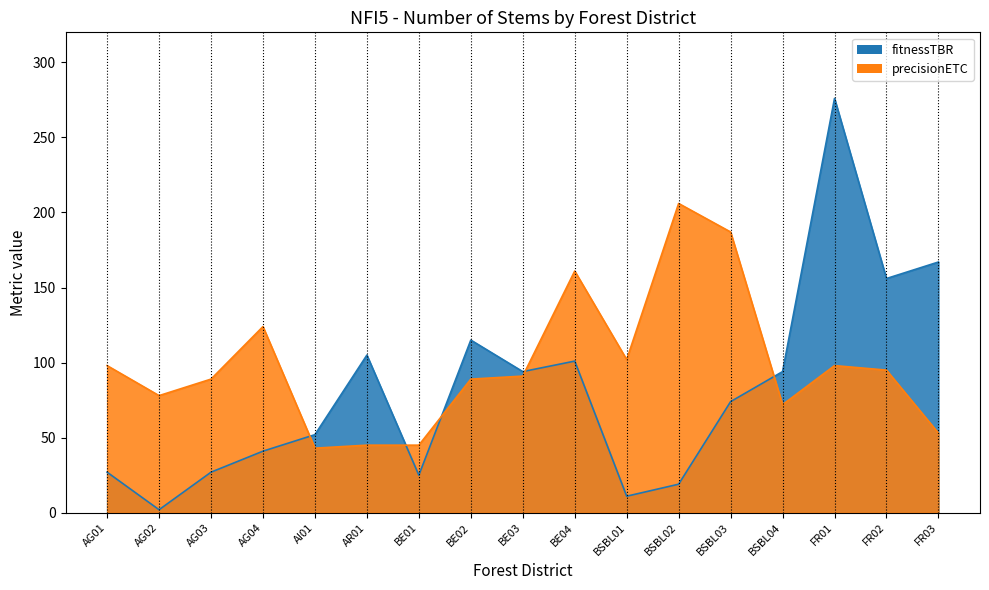

What is the label of the 1st point from the left?

AG01